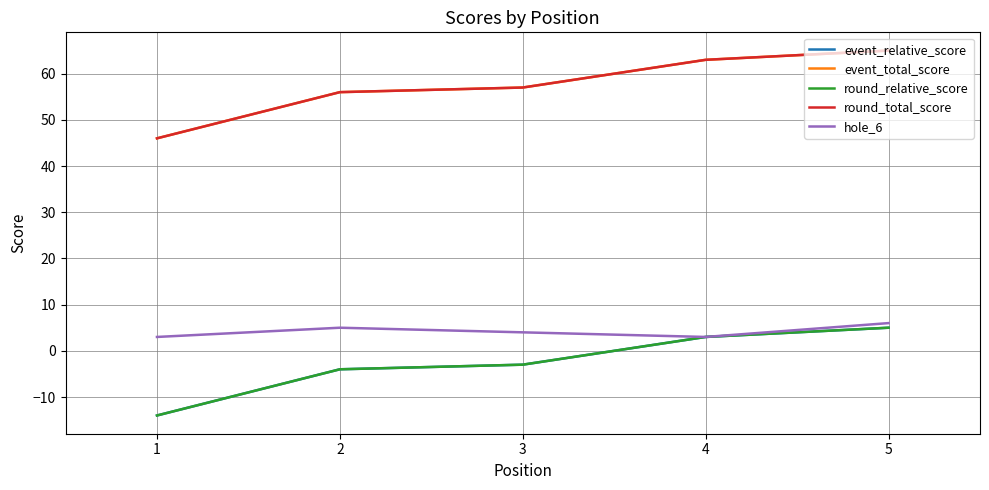

The event_total_score series shows 57 at 3. True or false?

True